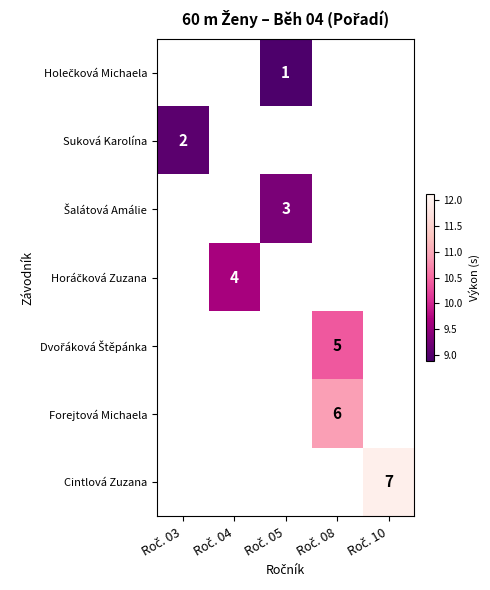

The value of row_6 at Roč. 10 is 12.0. True or false?

True